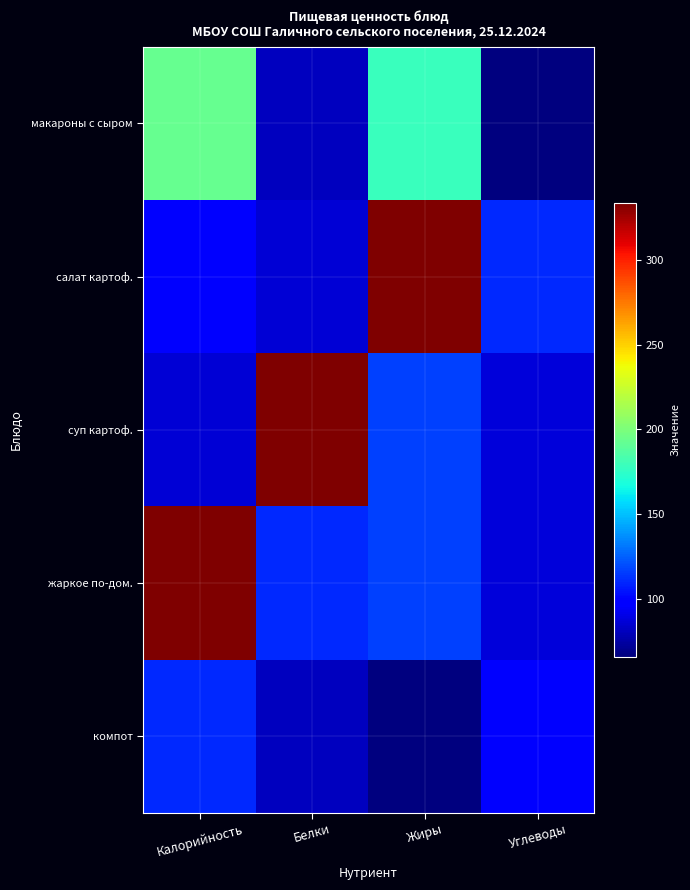

Rank the series by their maximum value, from lowest to highest.

компот, макароны с сыром, салат картоф., суп картоф., жаркое по-дом.